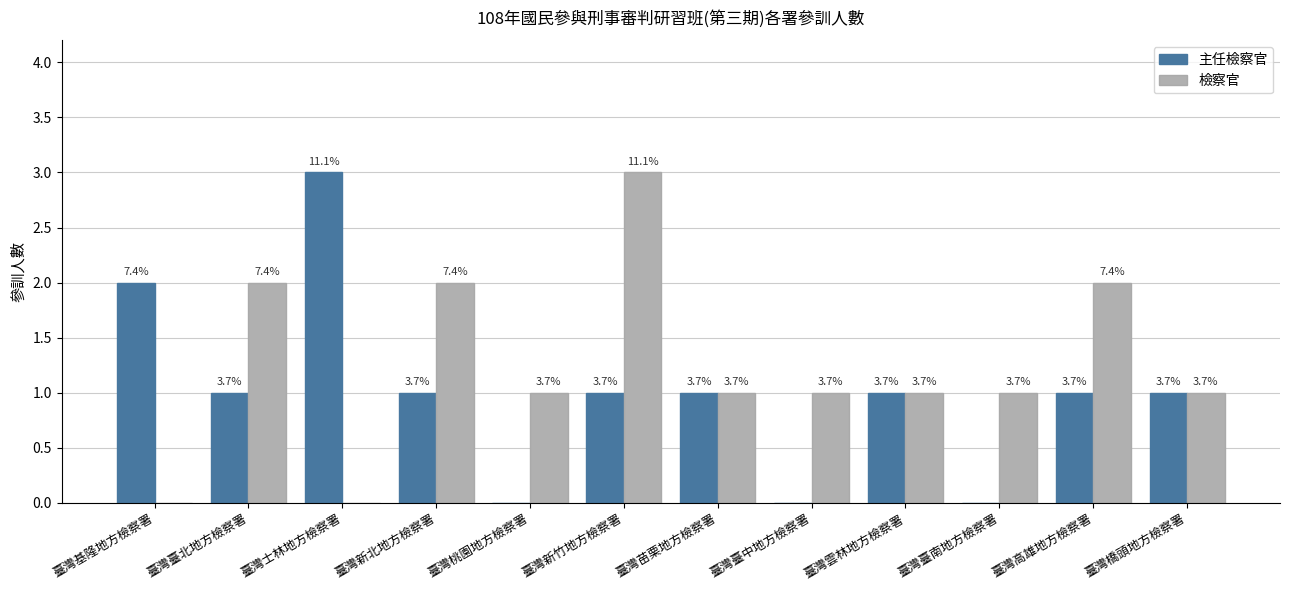

The value of 主任檢察官 at 臺灣橋頭地方檢察署 is 1. True or false?

False